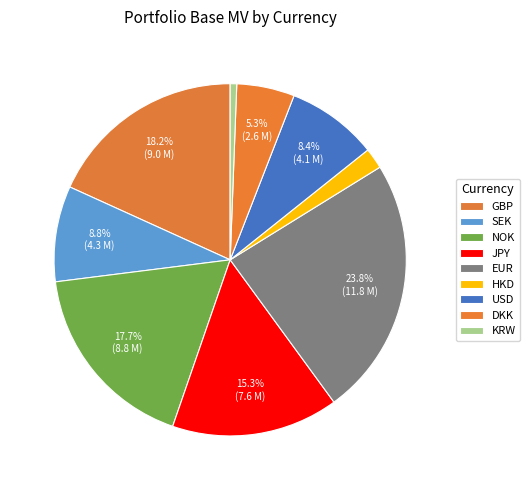

What percentage is the GBP slice, to the nearest percent?

18%